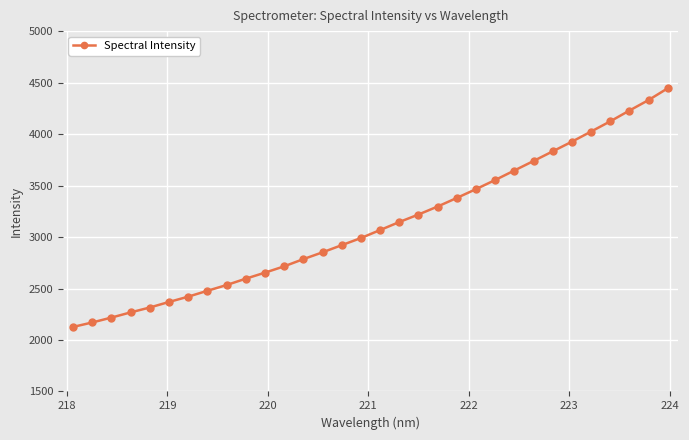

What is the value of the 1st point from the left?

2126.6